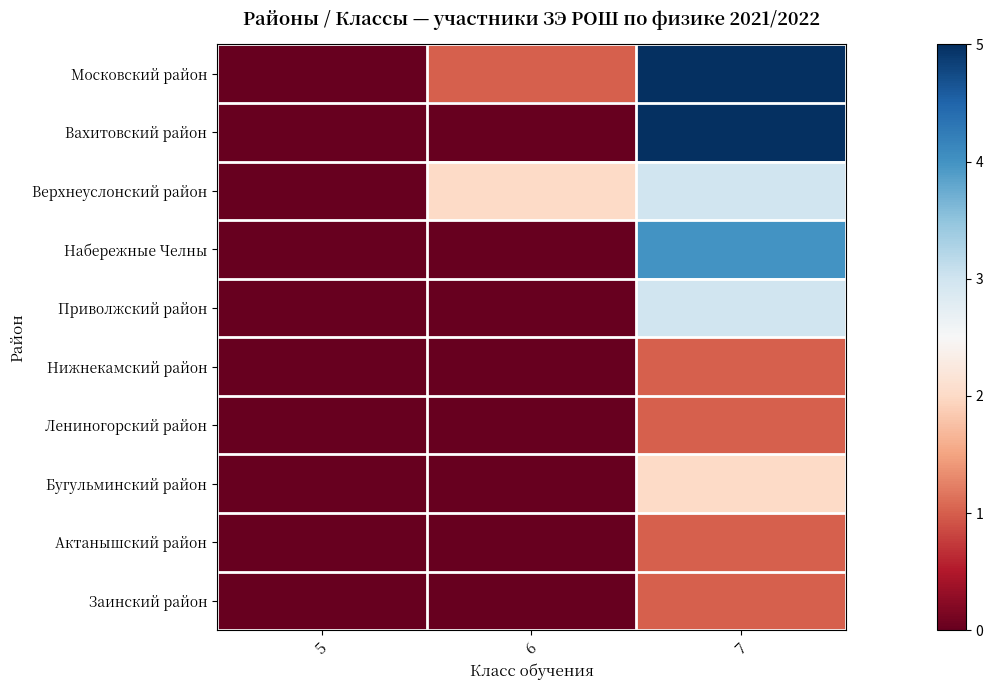

What is the spread (max minus min) of values at 7?

4